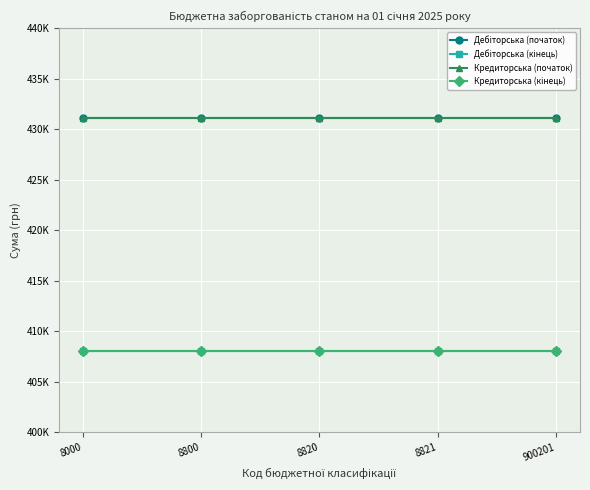

Which series has the widest spread of values?

Дебіторська (початок)